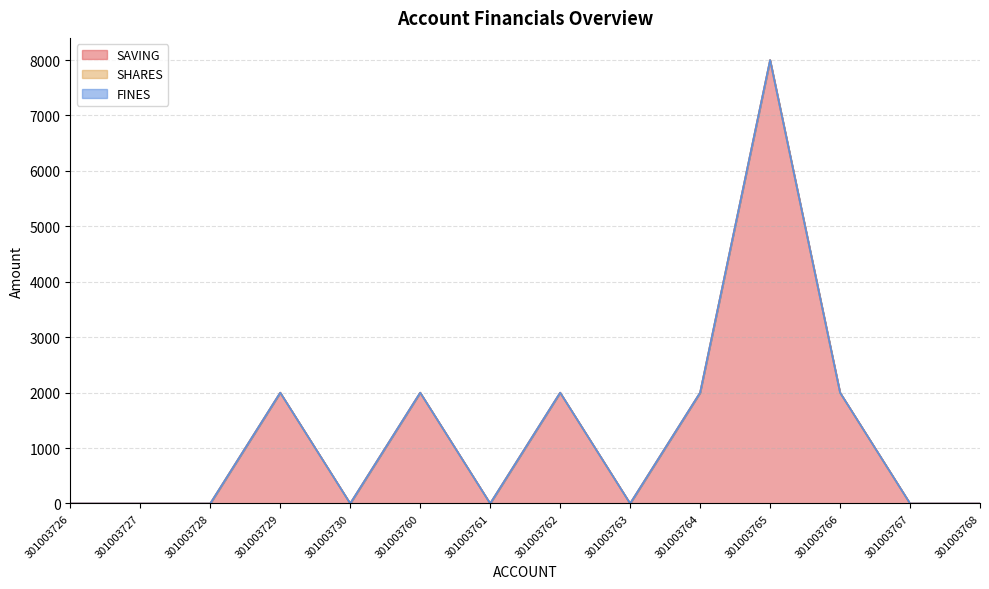

True or false: SAVING and FINES intersect in this chart.

False